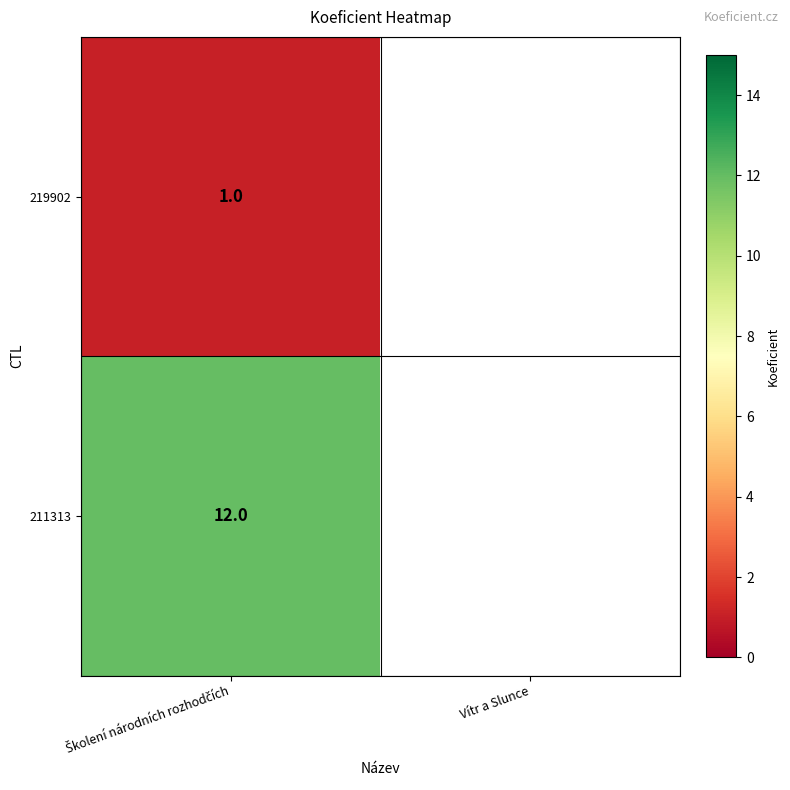

How many distinct data groups are displayed?

2